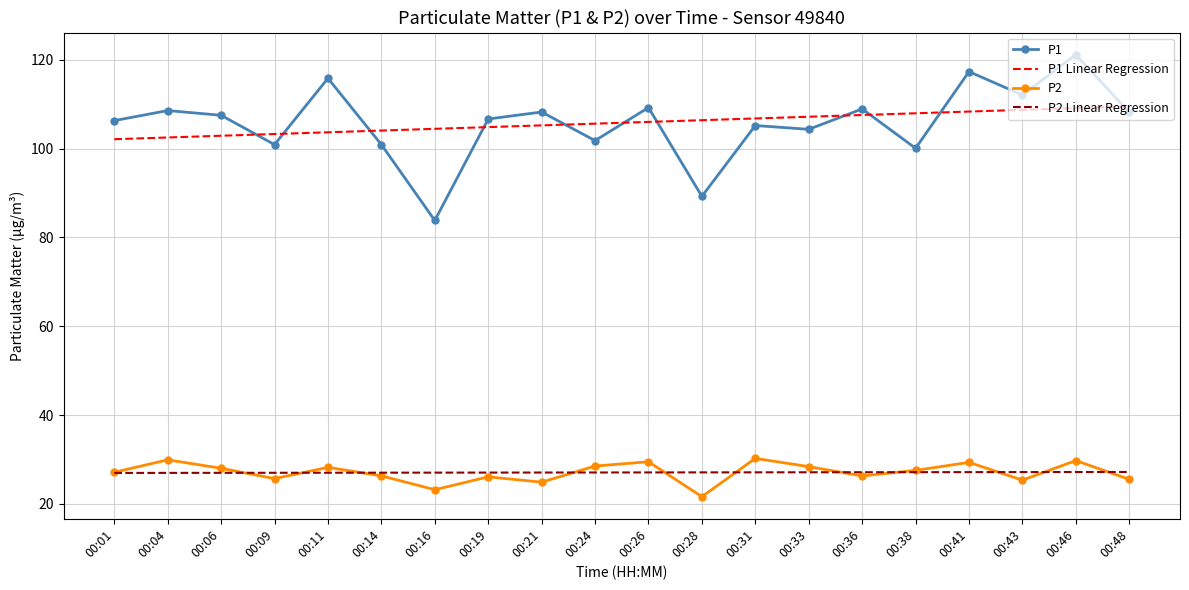

Is it true that P1 equals 89.3 at 00:28?

True